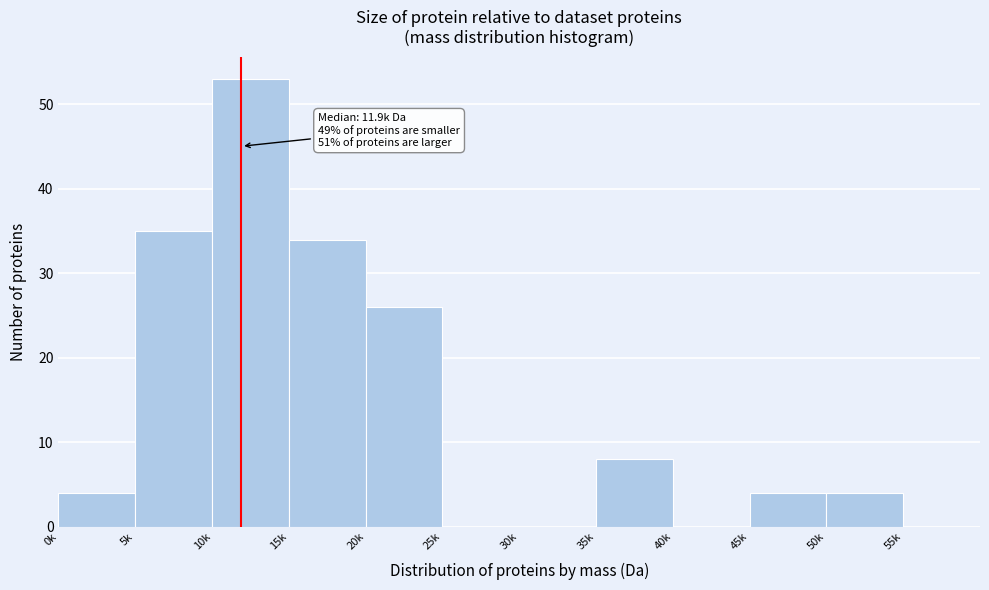

Reading left to right, what are all the values shown in this chart?

0k=4	5k=35	10k=53	15k=34	20k=26	25k=0	30k=0	35k=8	40k=0	45k=4	50k=4	55k=0